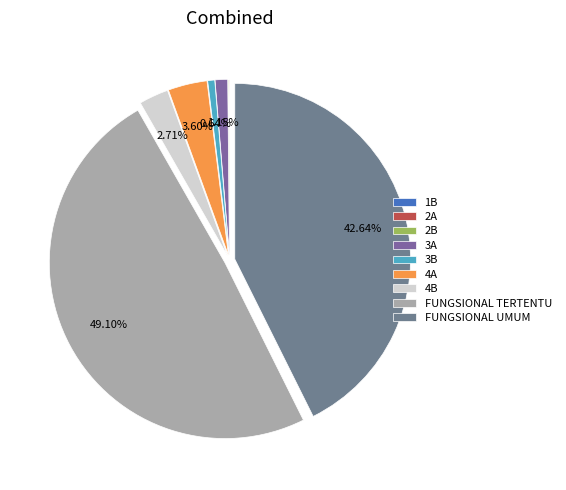

The 2B slice represents 1% of the pie. True or false?

False